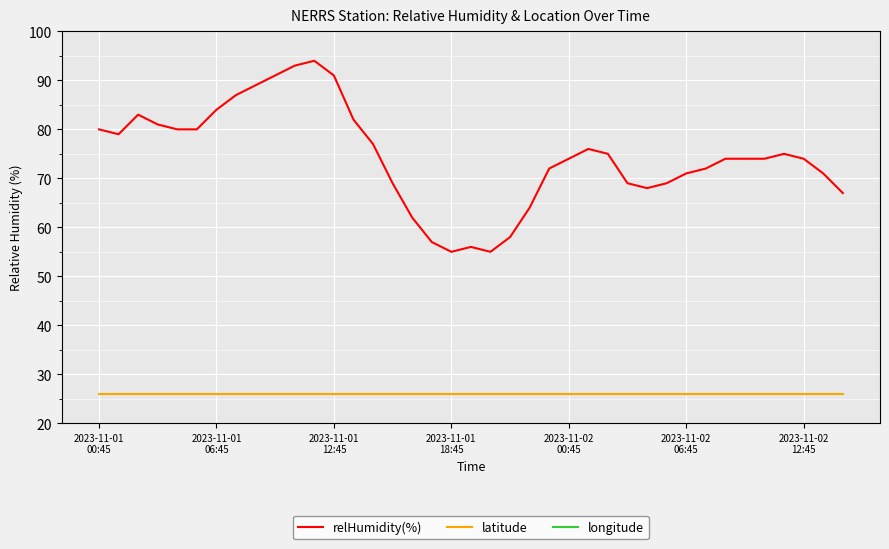

True or false: latitude and relHumidity(%) cross at least once.

False